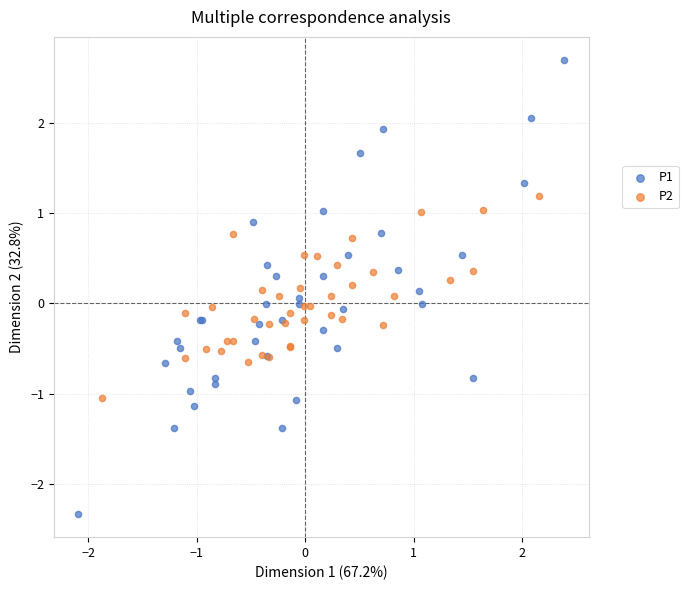

Which series has the widest spread of Y values?

P1